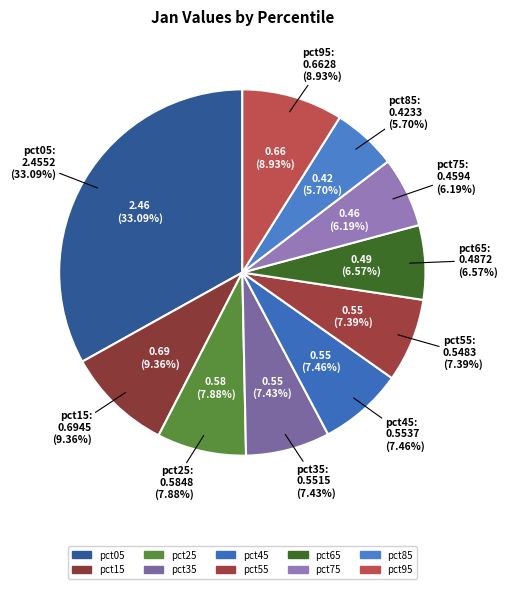

To the nearest percent, what is the difference between the pct95 and pct25 slice percentages?

1%